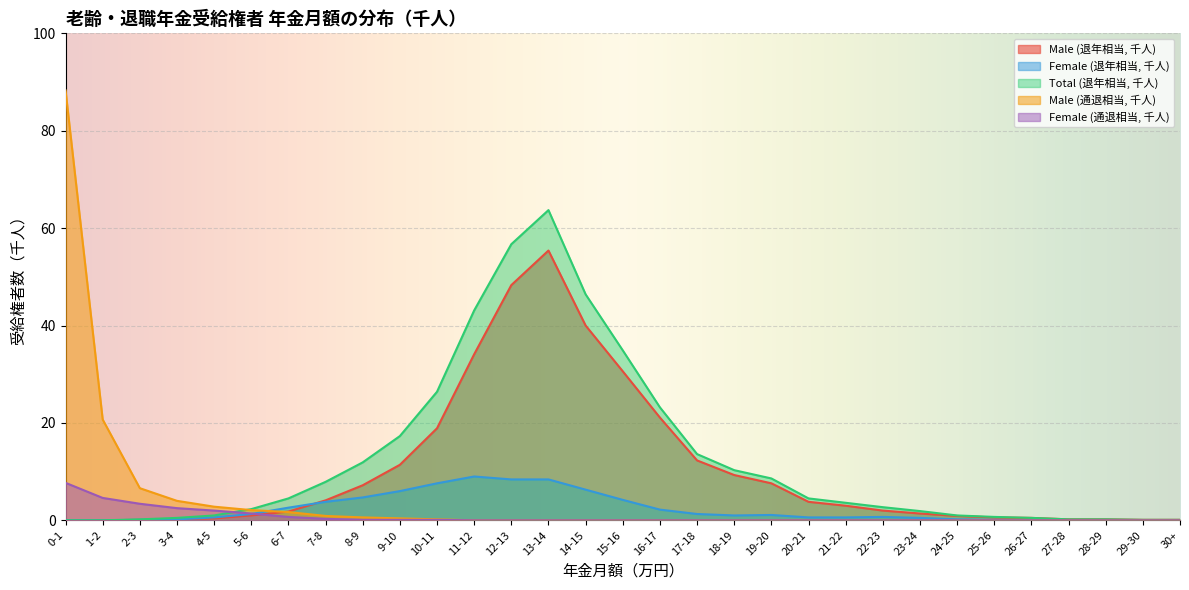

At which label is Male (通退相当, 千人) closest to 44?

1-2